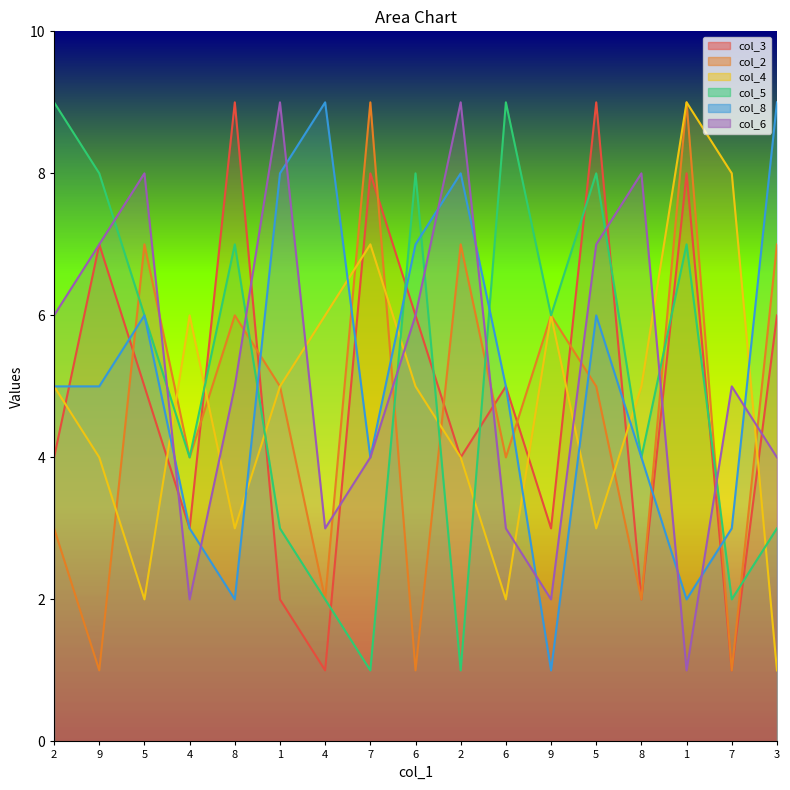

True or false: col_5 has a value of 0 at 2.

False